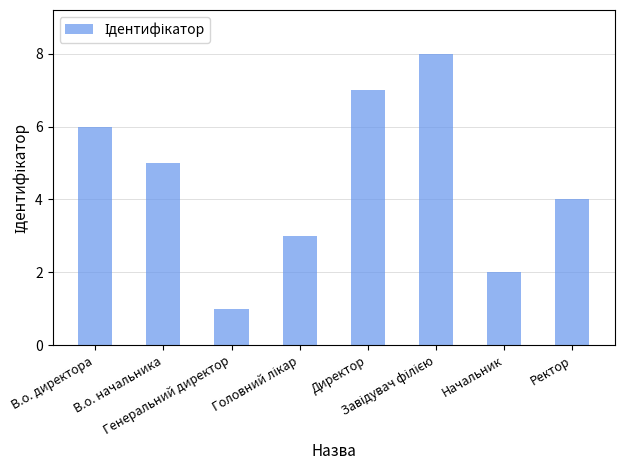

What is the change in value from Генеральний директор to Ректор?

+3